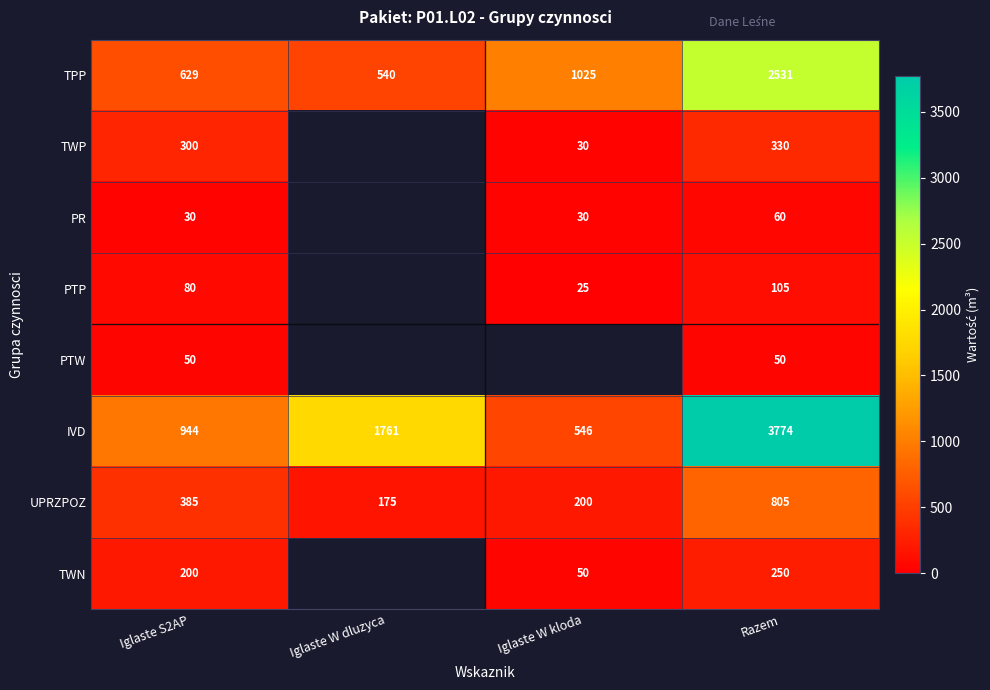

Between PTW and TWP, which is larger?

TWP